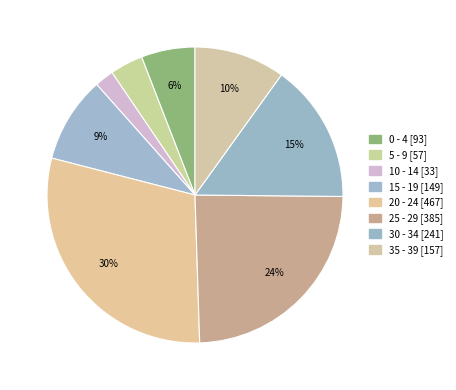

Rank the categories by value from highest to lowest.

20 - 24, 25 - 29, 30 - 34, 35 - 39, 15 - 19, 0 - 4, 5 - 9, 10 - 14